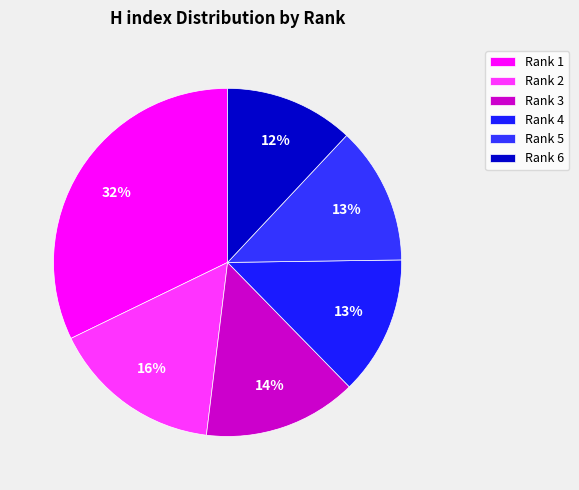

How many segments does this pie chart have?

6